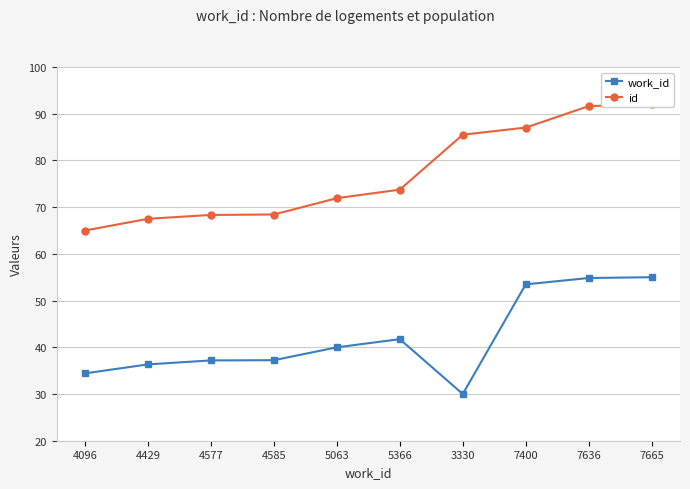

True or false: work_id has a value of 9.7 at 4429.

False